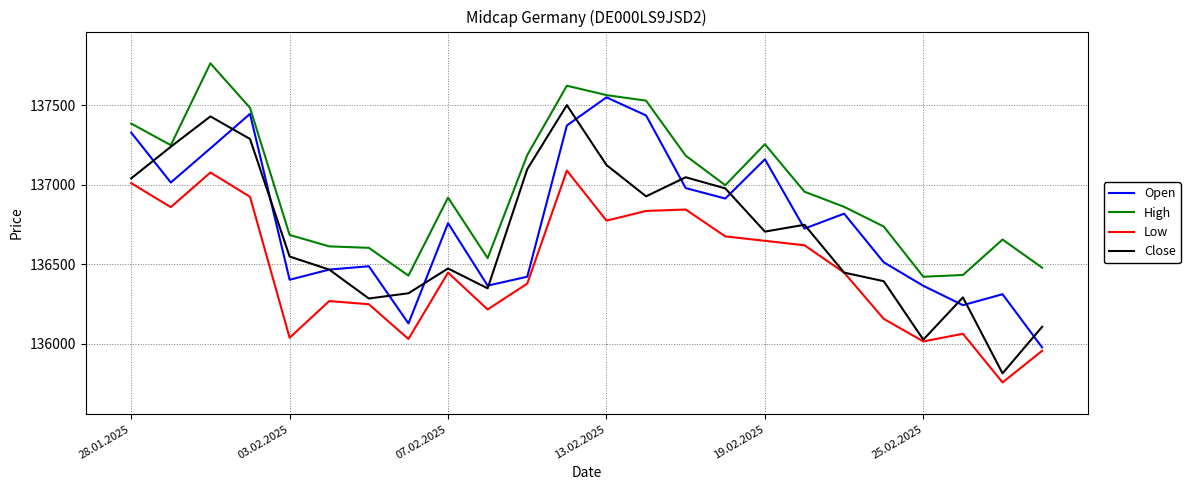

Which series has the largest total across all categories?

High